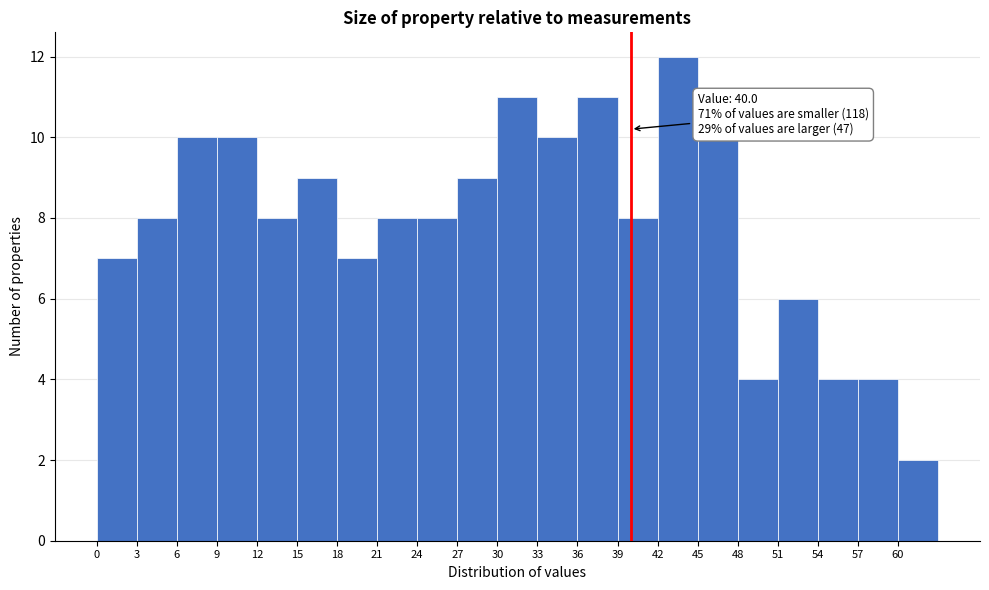

Over which range of the x-axis is the bar tallest?

42 to 45